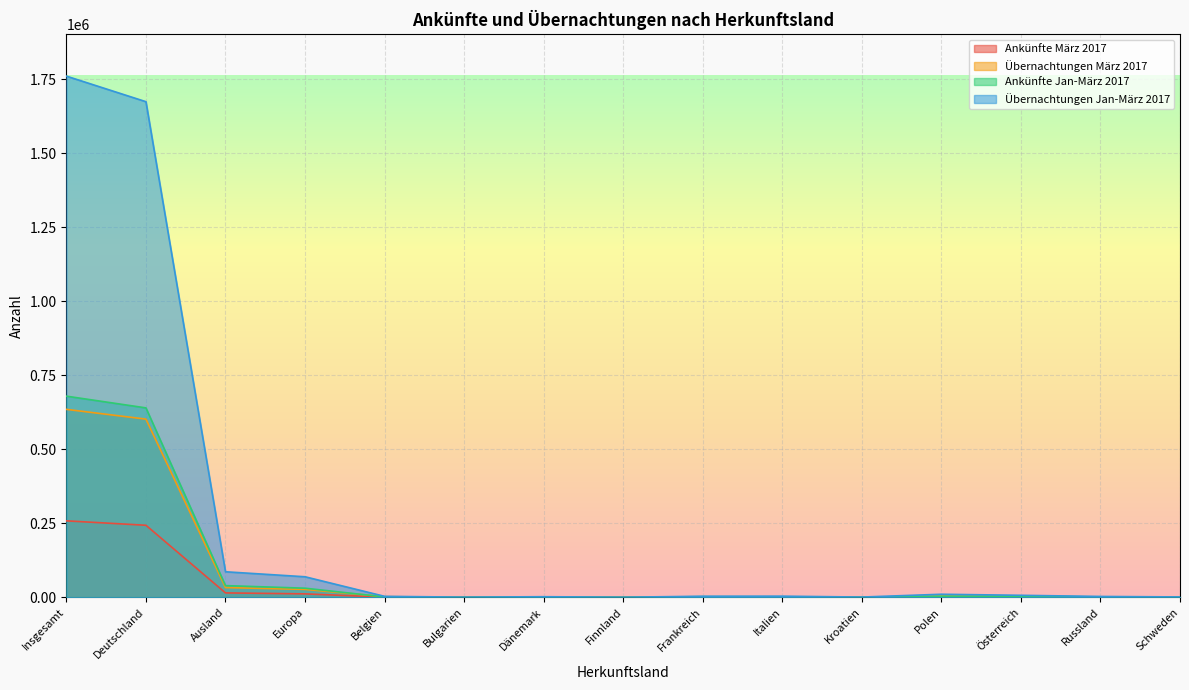

Where does the Ankünfte Jan-März 2017 series first go above 1699?

Insgesamt